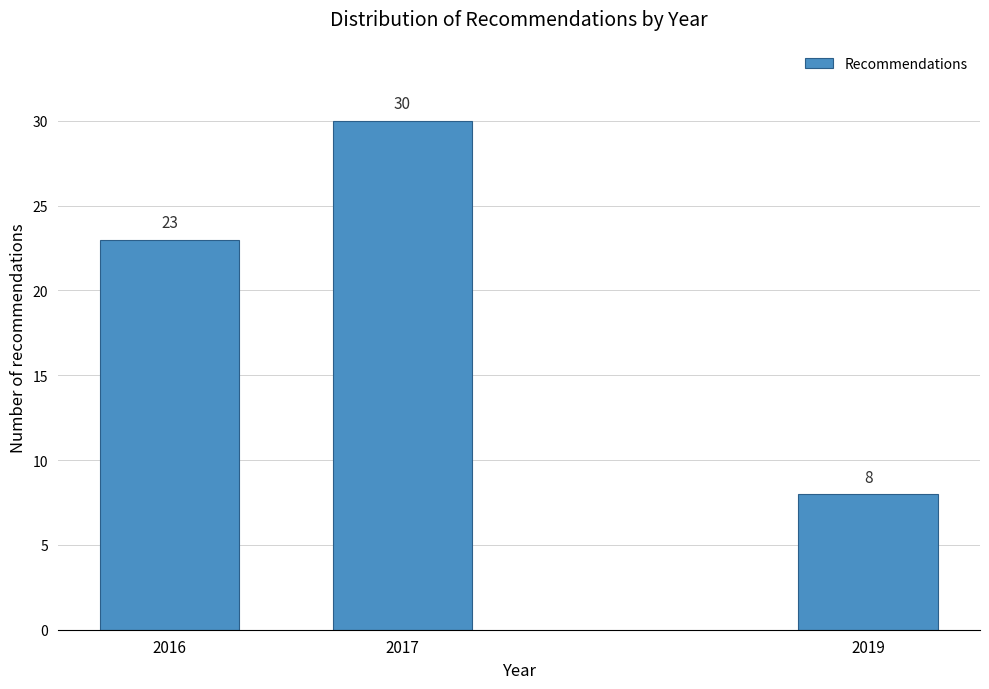

Reading left to right, what are all the values shown in this chart?

23	30	8